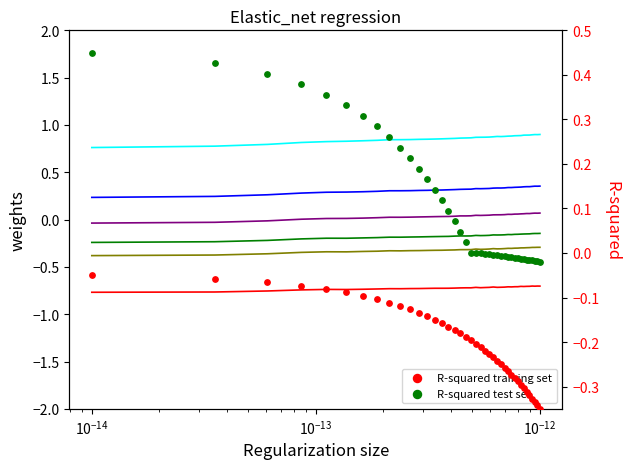

At which category is the sum across all series the highest?

39